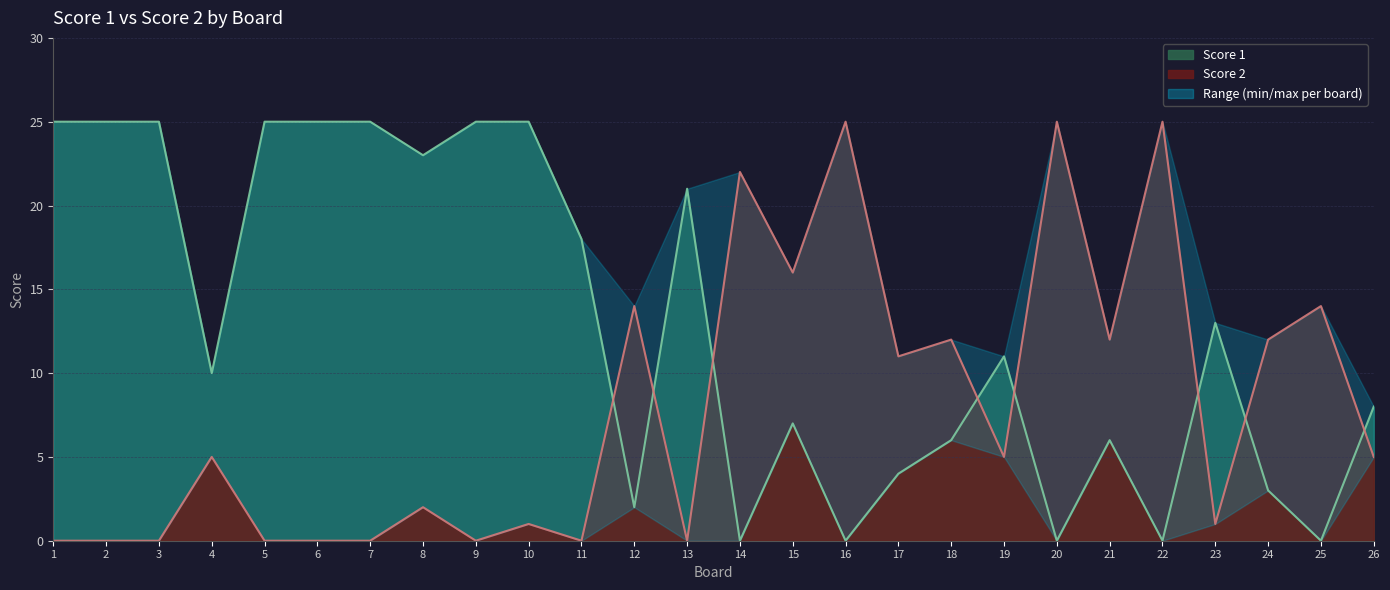

How many data points in Score 2 are above 5?

11